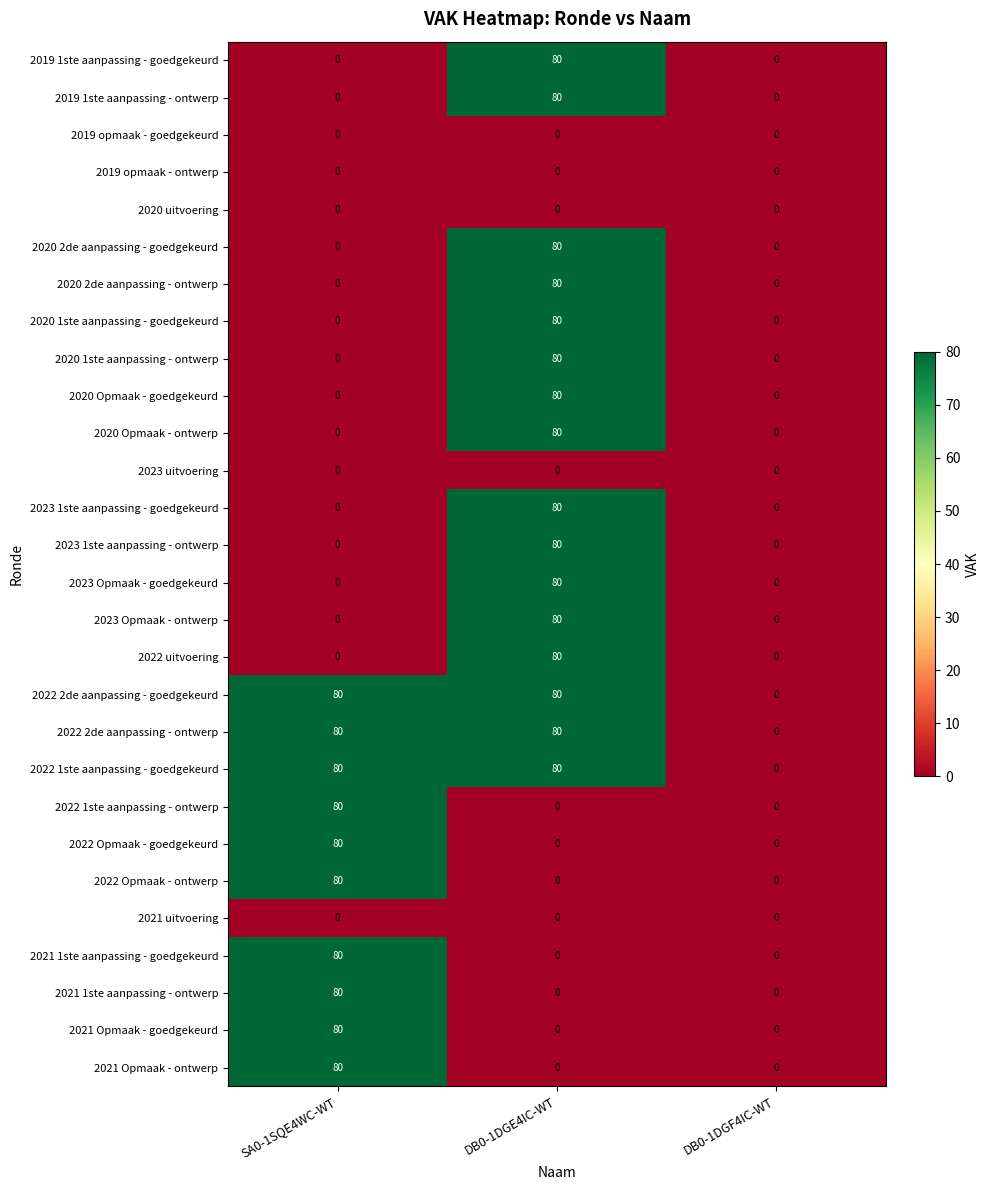

What is the spread (max minus min) of values at DB0-1DGE4IC-WT?

80